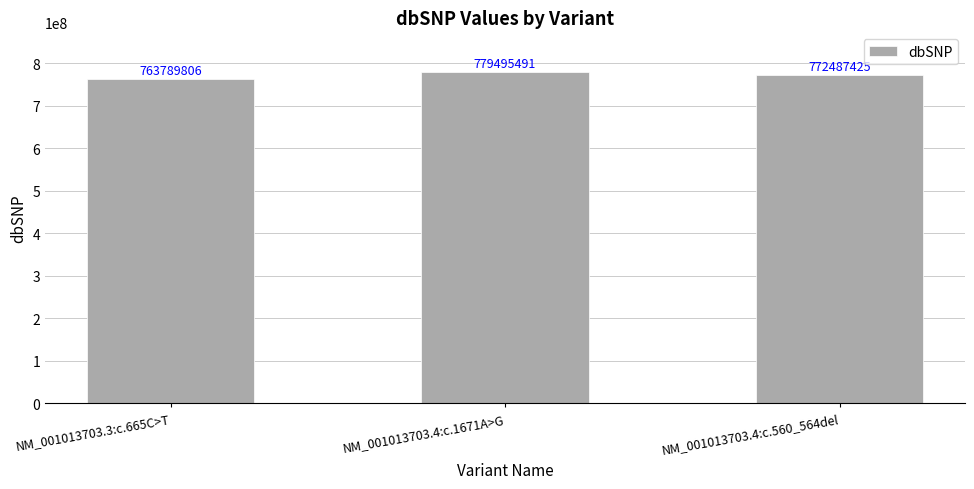

Where does the data first go above 772487425?

NM_001013703.4:c.1671A>G